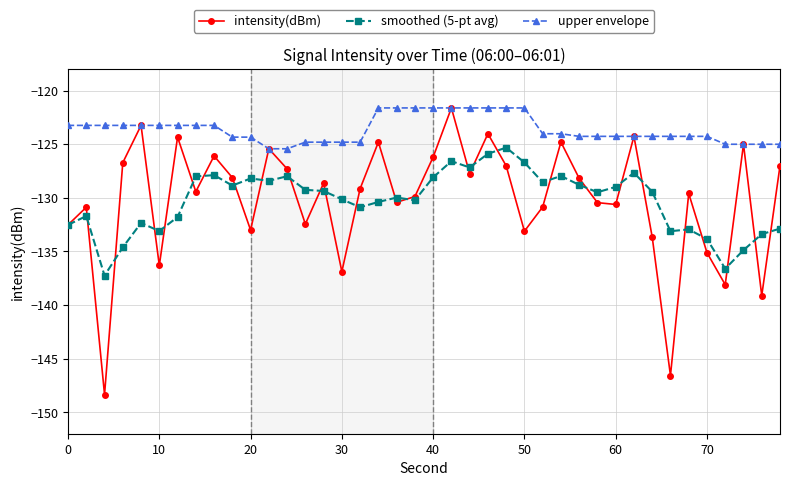

What is the value of the intensity(dBm) point at the 29th from the left?

-128.2